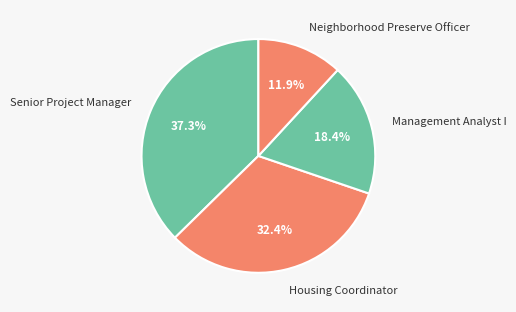

To the nearest percent, what is the average slice percentage?

25%